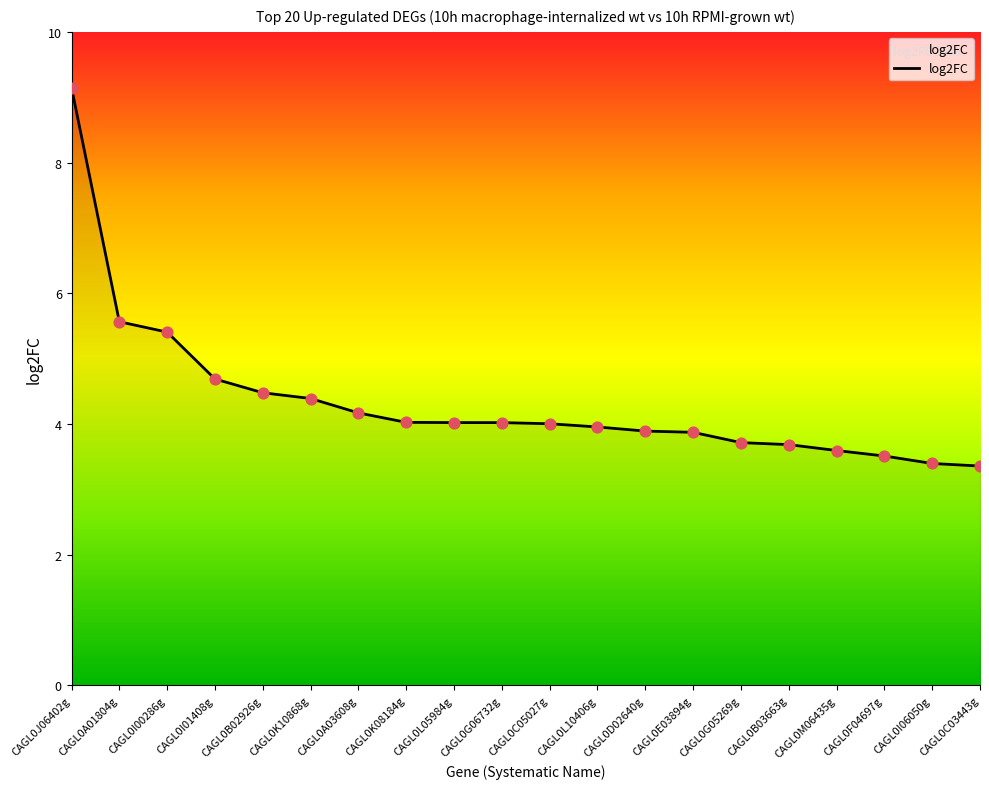

What is the change in value from CAGL0G06732g to CAGL0F04697g?

-0.5